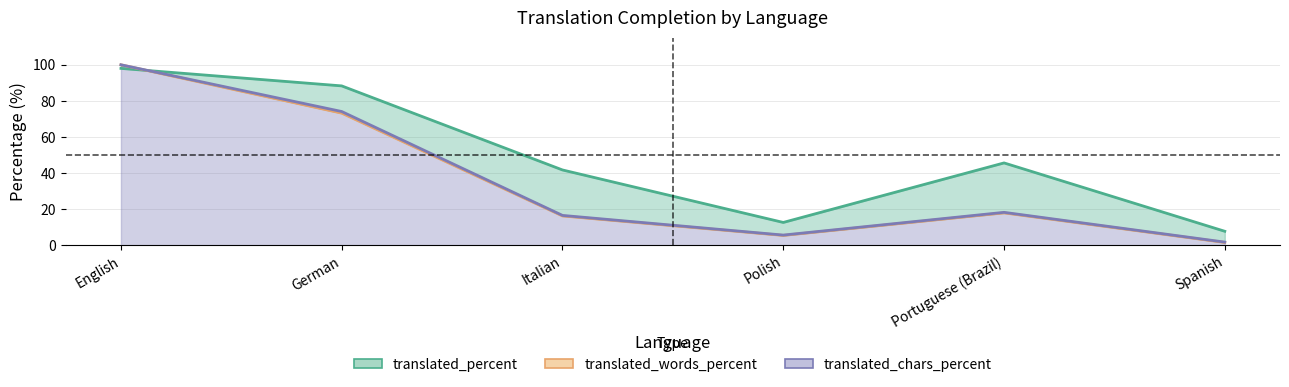

How many data points in translated_percent are less than 45?

3